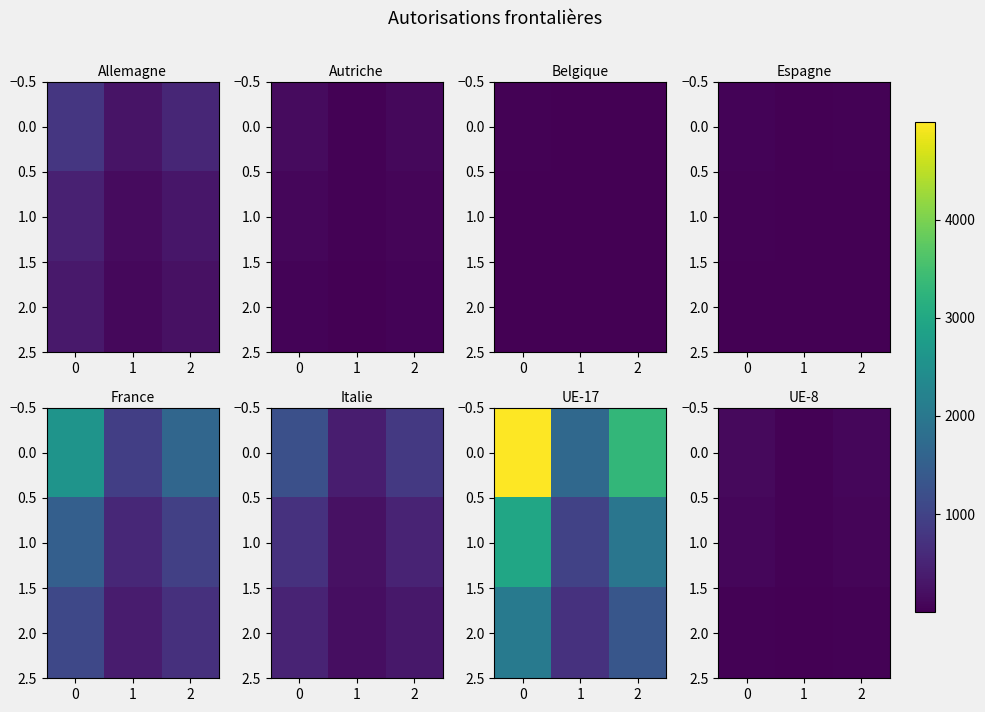

What value does the 2.0 series have at 2, to the nearest 5?

20